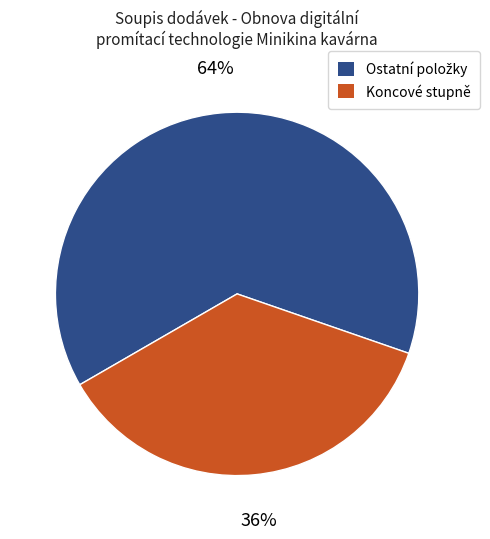

To the nearest percent, what percentage of the pie is Koncové stupně?

36%